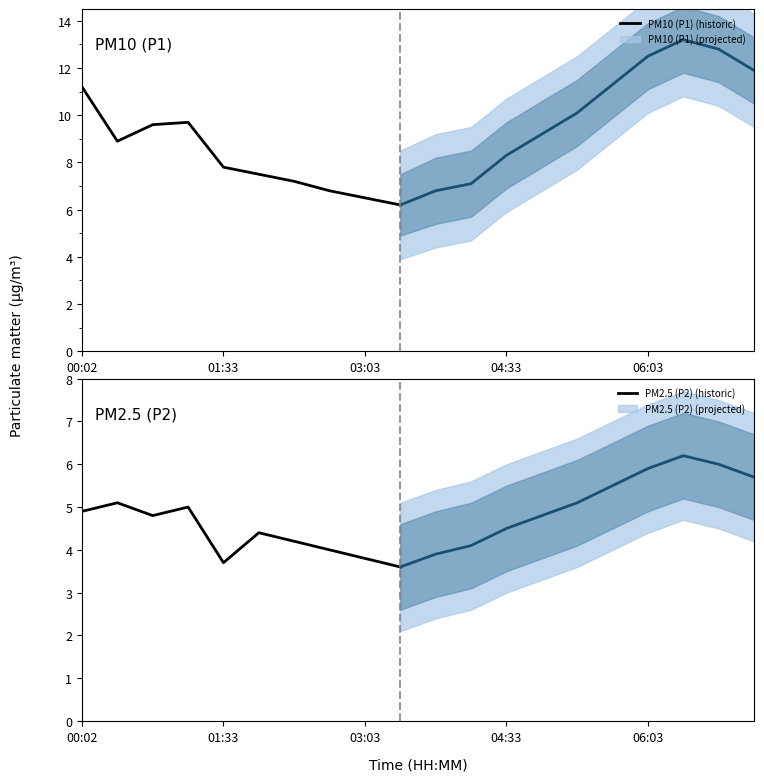

What is the difference between the P2 values at 04:56 and 02:41?

0.8